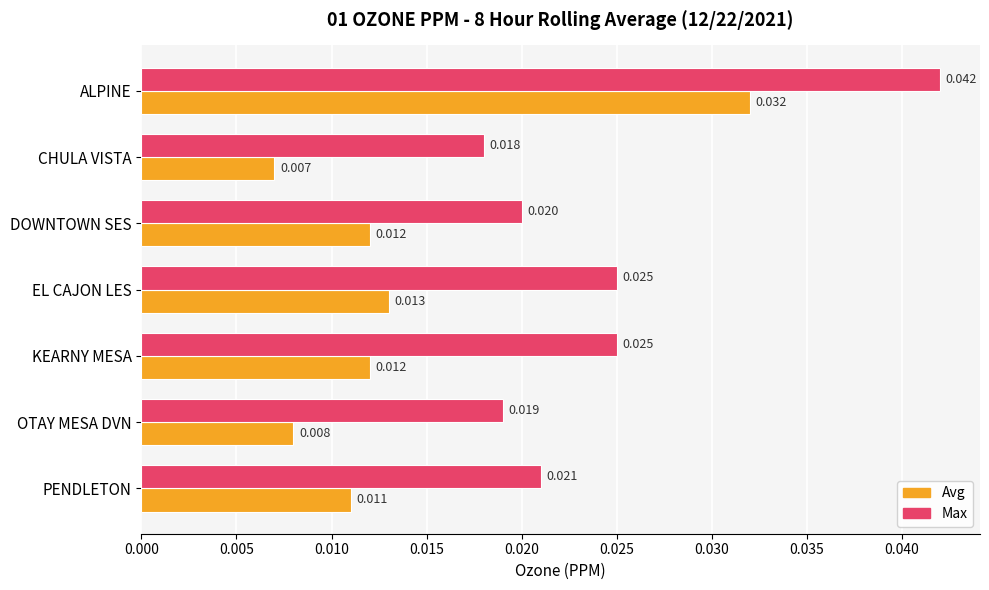

How many data points does each series have?

7